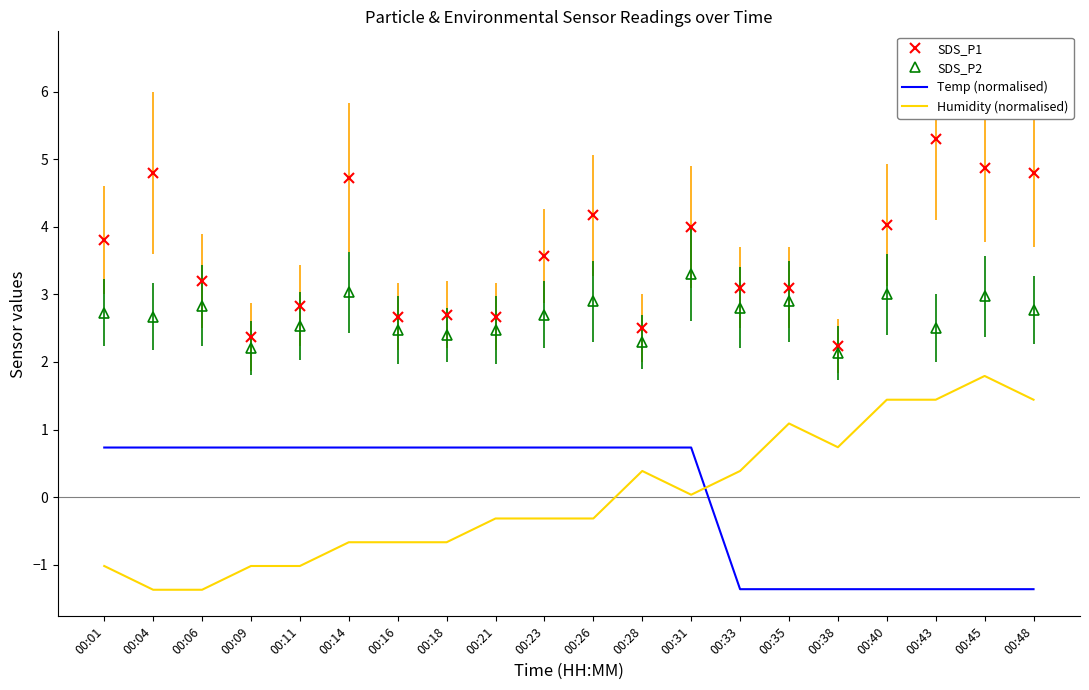

What is the maximum value for SDS_P1?

5.3